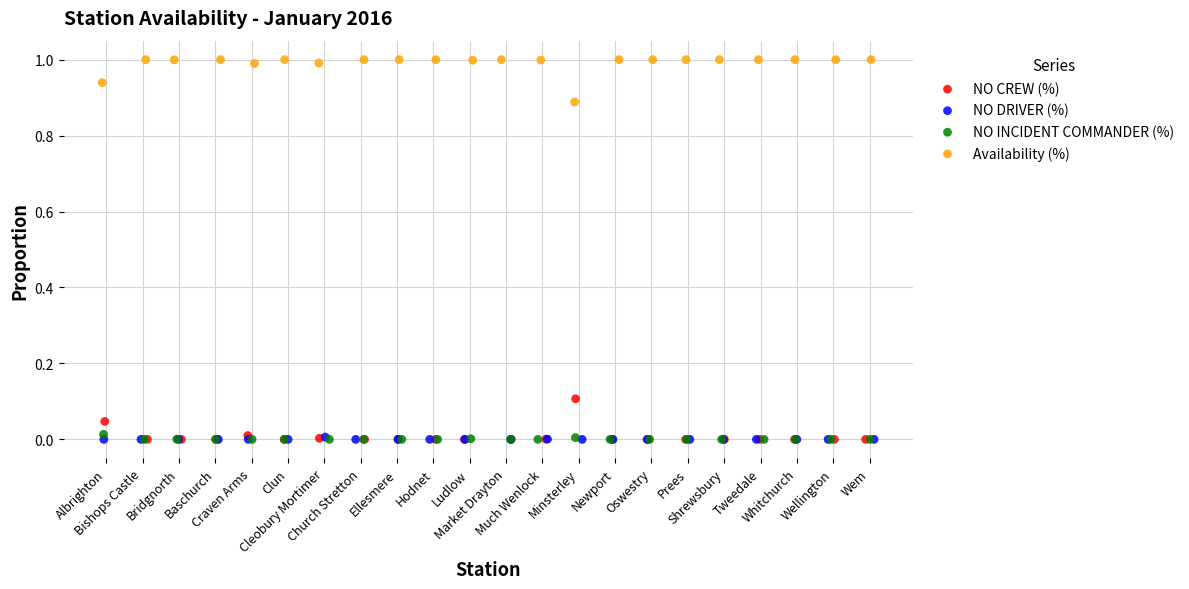

Which series contains the highest Y value?

Availability (%)